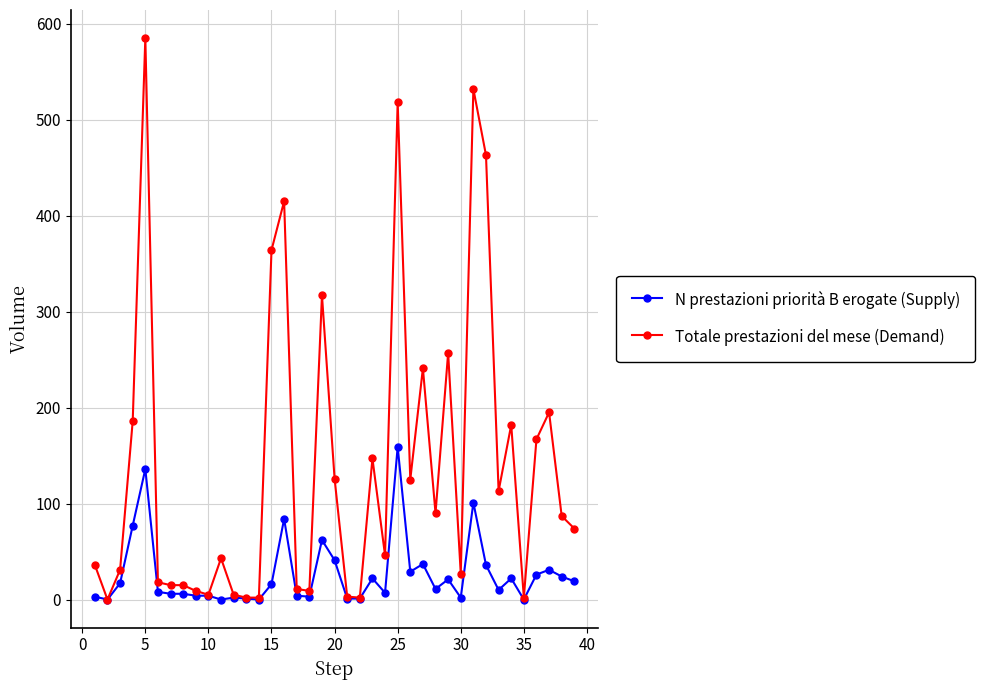

How many lines are shown in the chart?

2